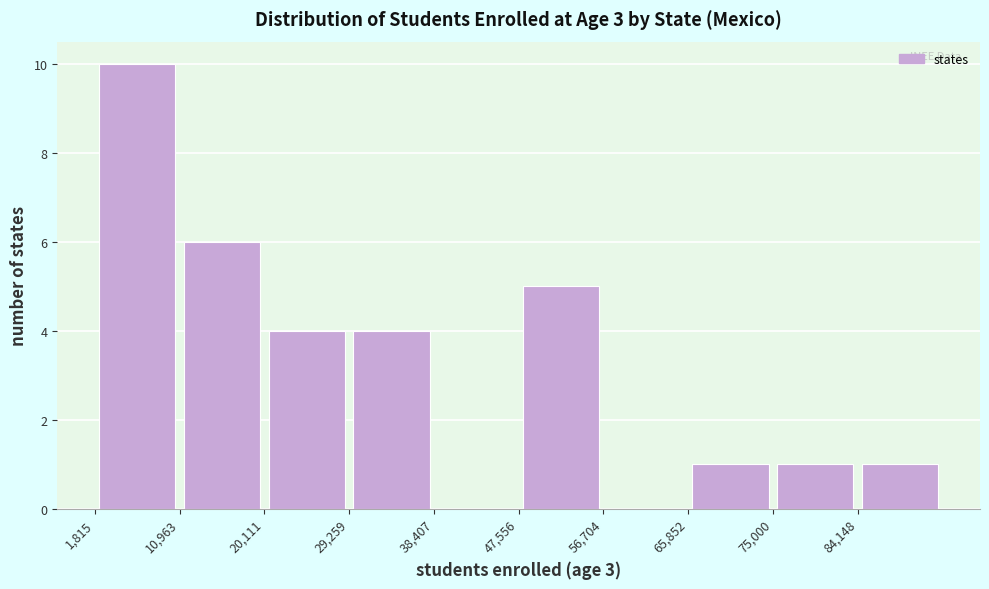

Over which range of the x-axis is the bar tallest?

2000 to 11000